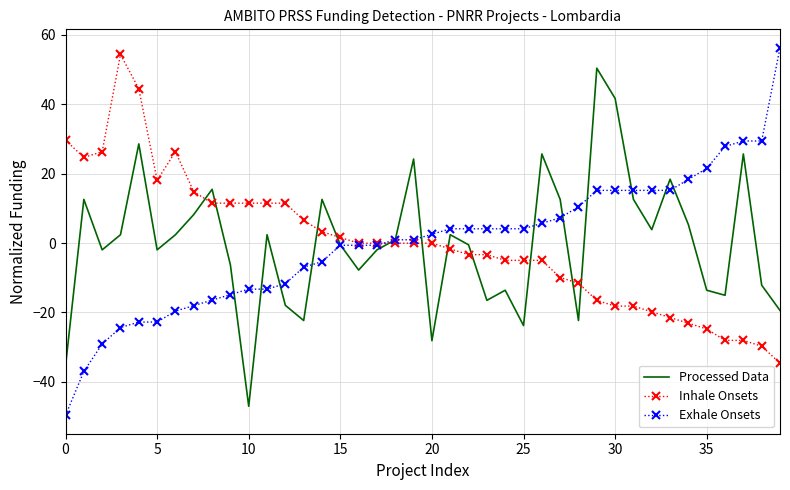

List the series in order of their peak value, lowest first.

Processed Data, Inhale Onsets, Exhale Onsets